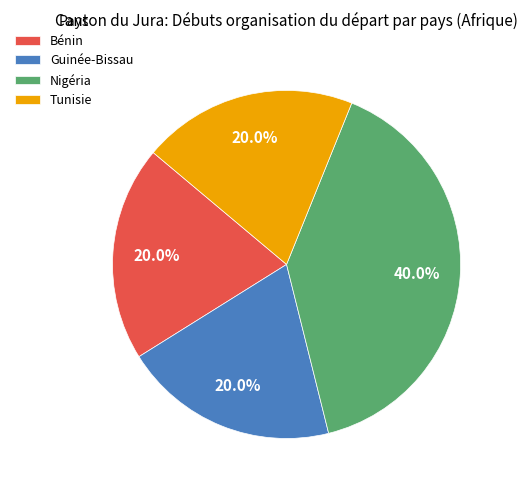

Which category has the biggest portion of the pie?

Nigéria